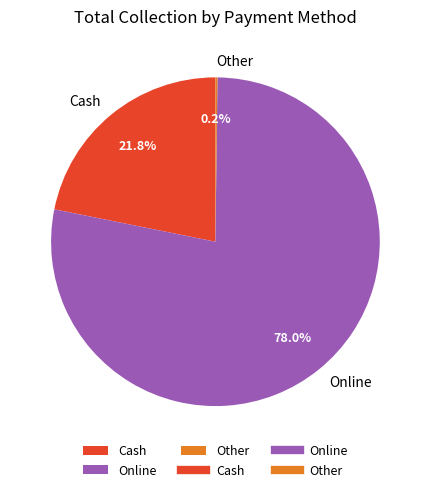

Is the sum of Cash and Online greater than half?

Yes